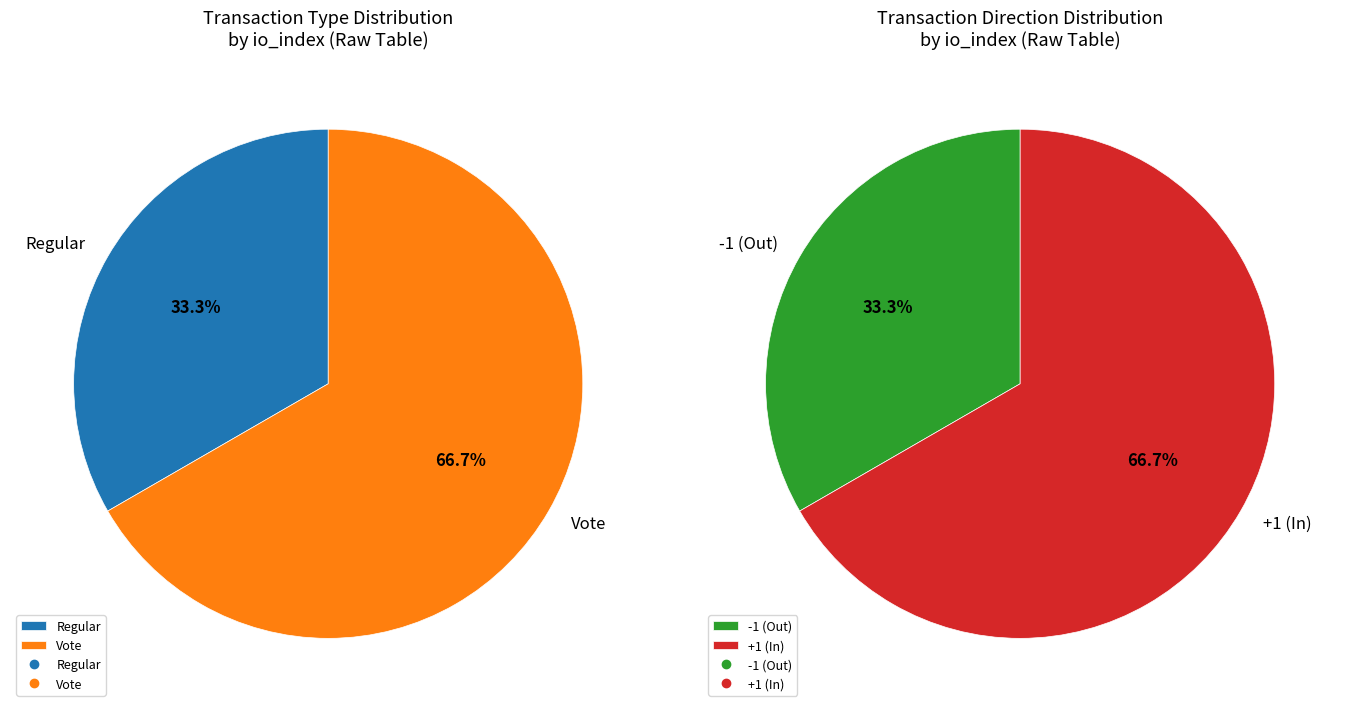

What percentage is the Vote slice, to the nearest percent?

67%